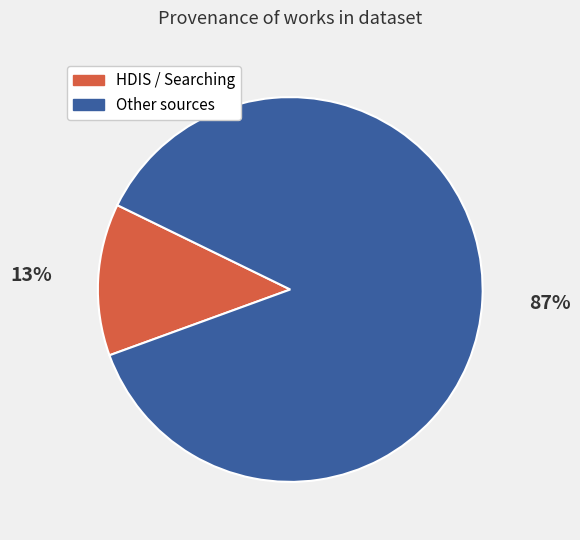

Is it true that Other sources is 87% of the pie?

True